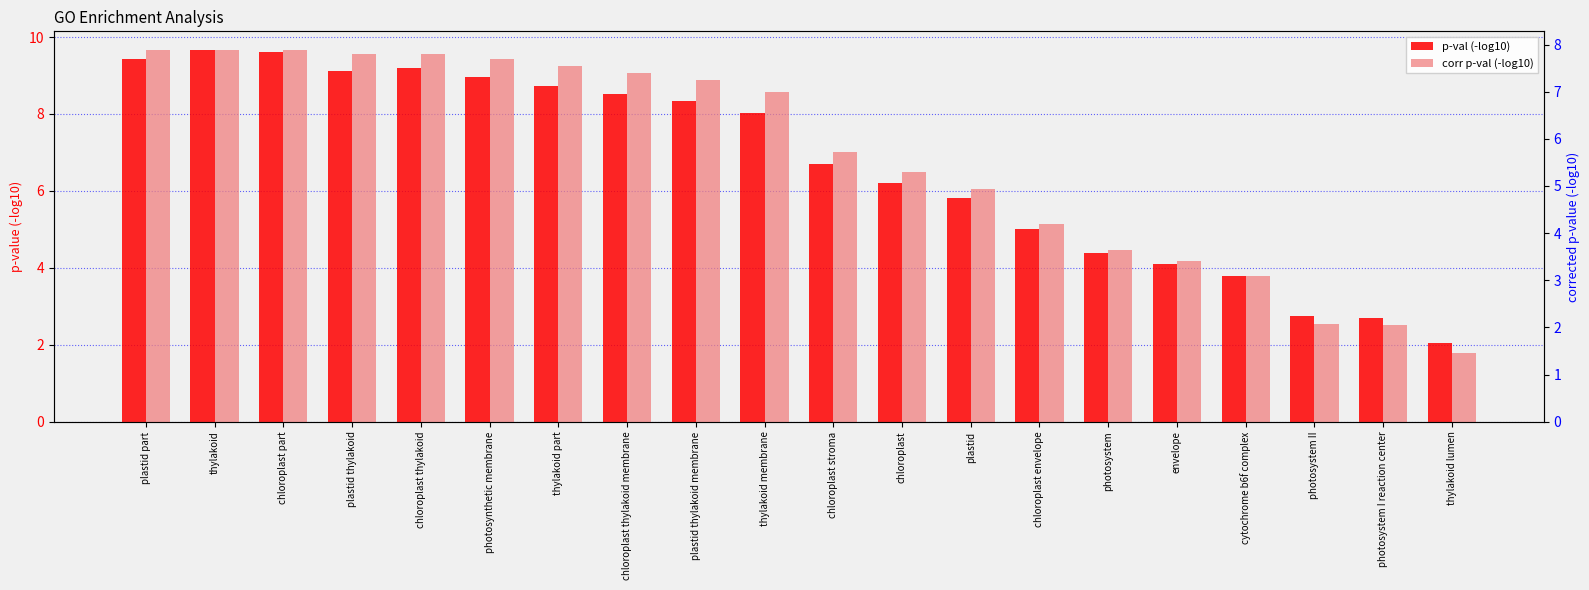

What is the label of the 9th bar from the right?

chloroplast